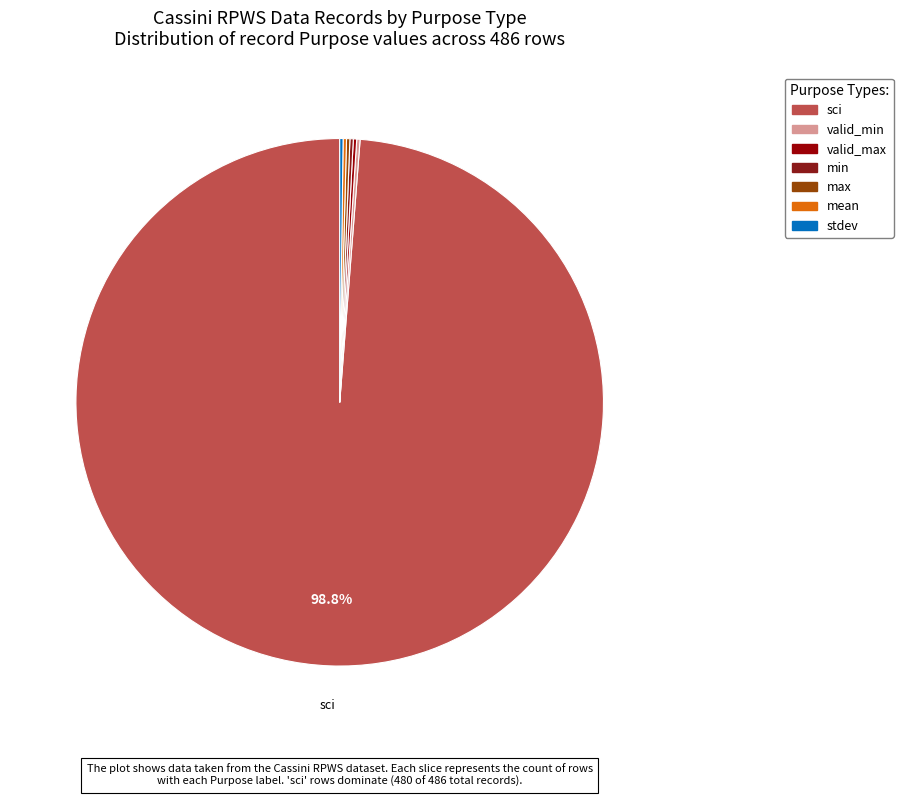

Which category accounts for the majority?

sci